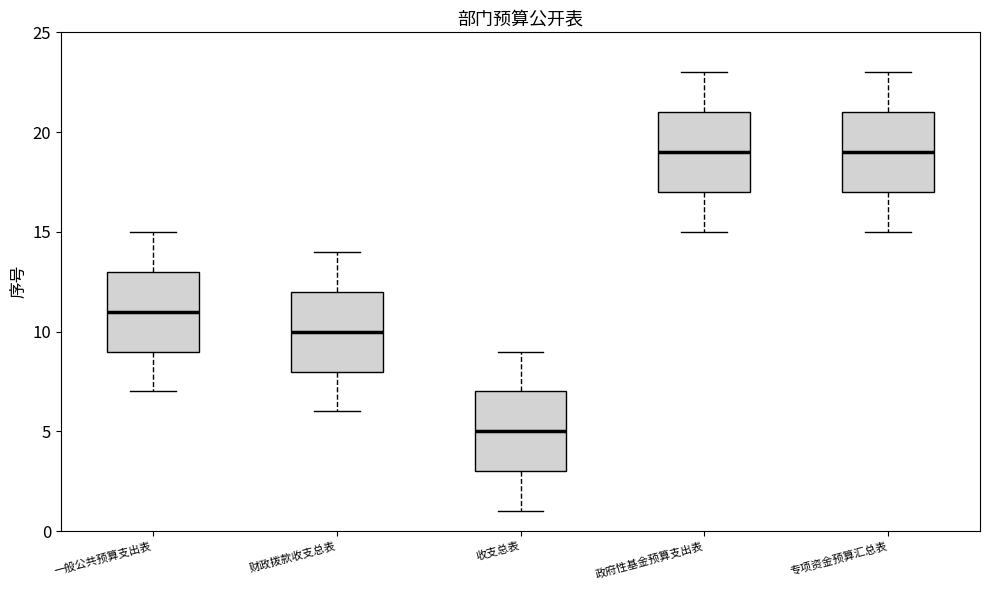

Reading left to right, transcribe this box plot: for each box, give where its median line is, the range the box spans, and where its two whiskers end, as read against the y-axis. The values are not printed on the chart, so give them approximately, as read against the axis.

一般公共预算支出表: median 11, box 9 to 13, whiskers 7 to 15
财政拨款收支总表: median 10, box 8 to 12, whiskers 6 to 14
收支总表: median 5, box 3 to 7, whiskers 1 to 9
政府性基金预算支出表: median 19, box 17 to 21, whiskers 15 to 23
专项资金预算汇总表: median 19, box 17 to 21, whiskers 15 to 23